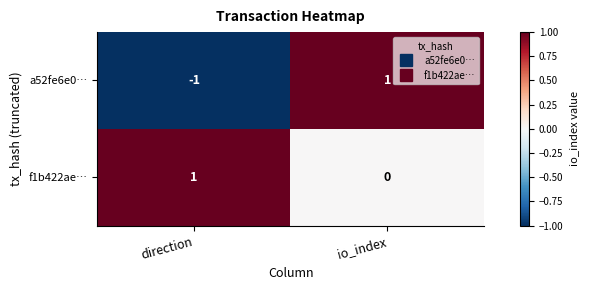

At which label does f1b422ae… reach its peak?

direction